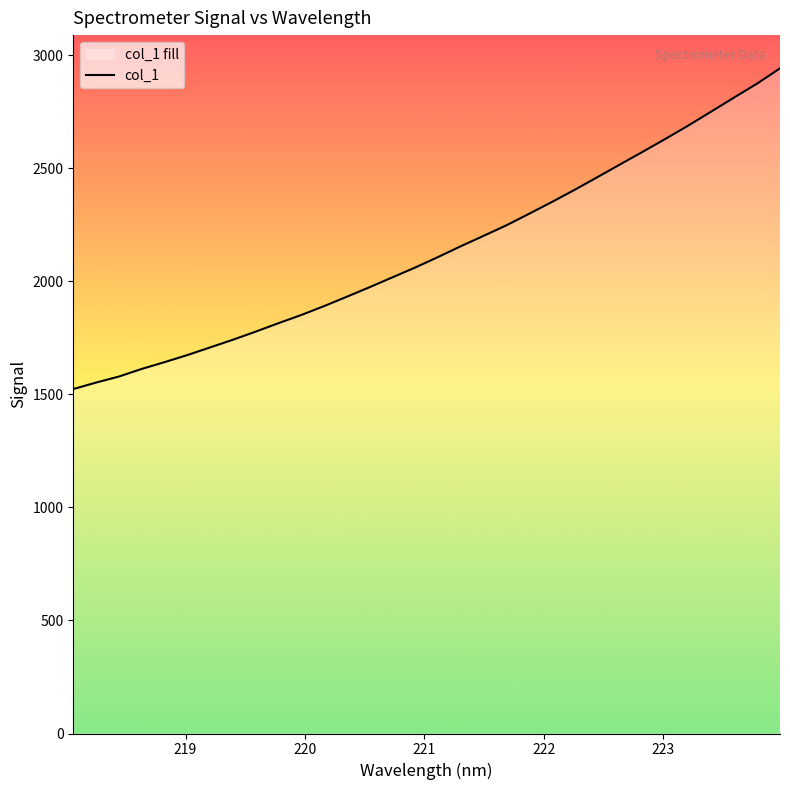

What is the difference between the maximum and minimum values?

1418.9